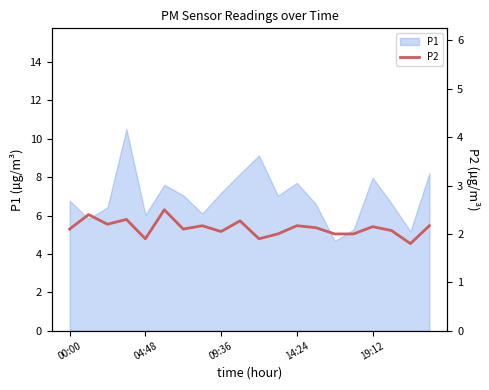

What is the approximate value at 10?

1.9